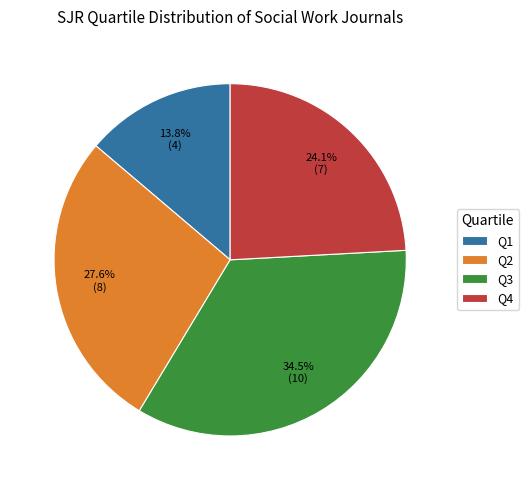

Does Q3 account for over 50% of the chart?

No